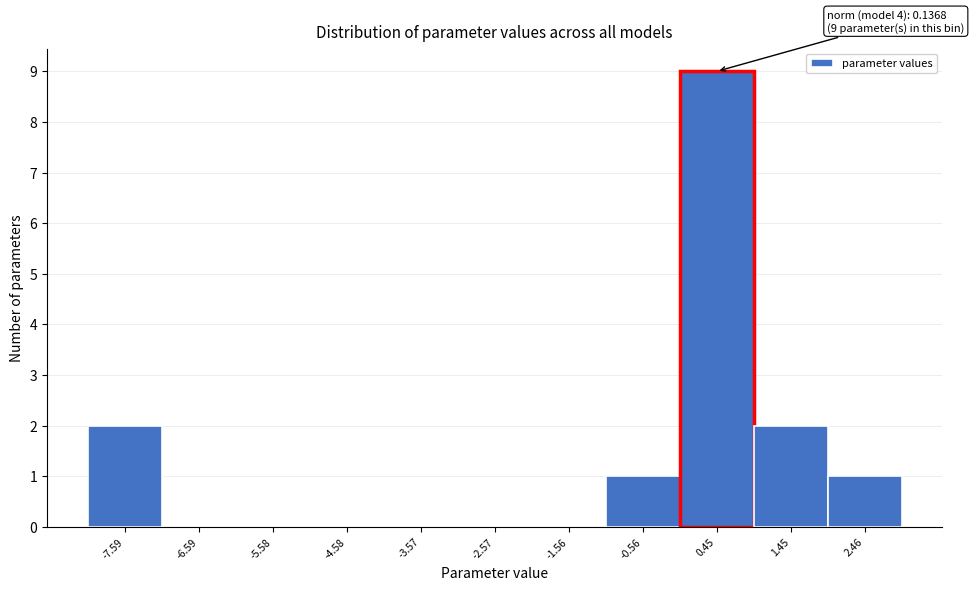

Which range on the x-axis has the tallest bar?

0 to 1